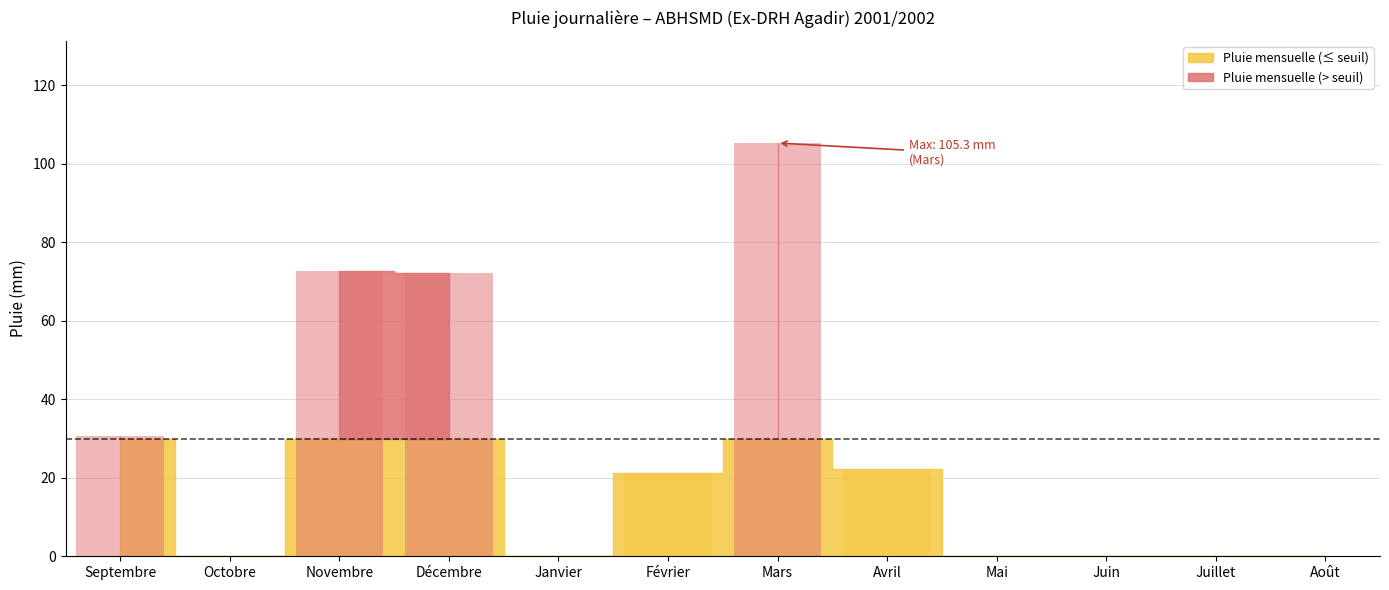

How many values are below 21?

6